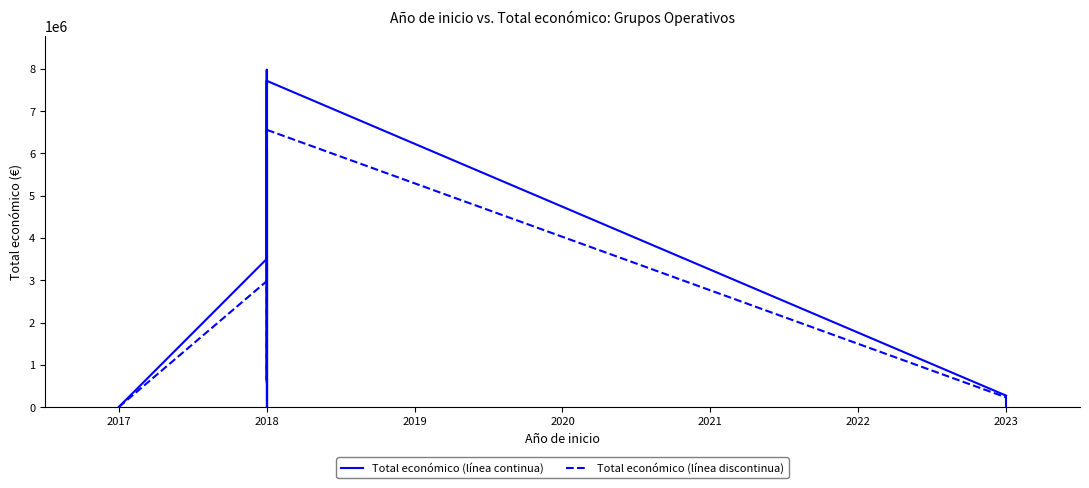

At how many categories does at least one series exceed 3346772?

4